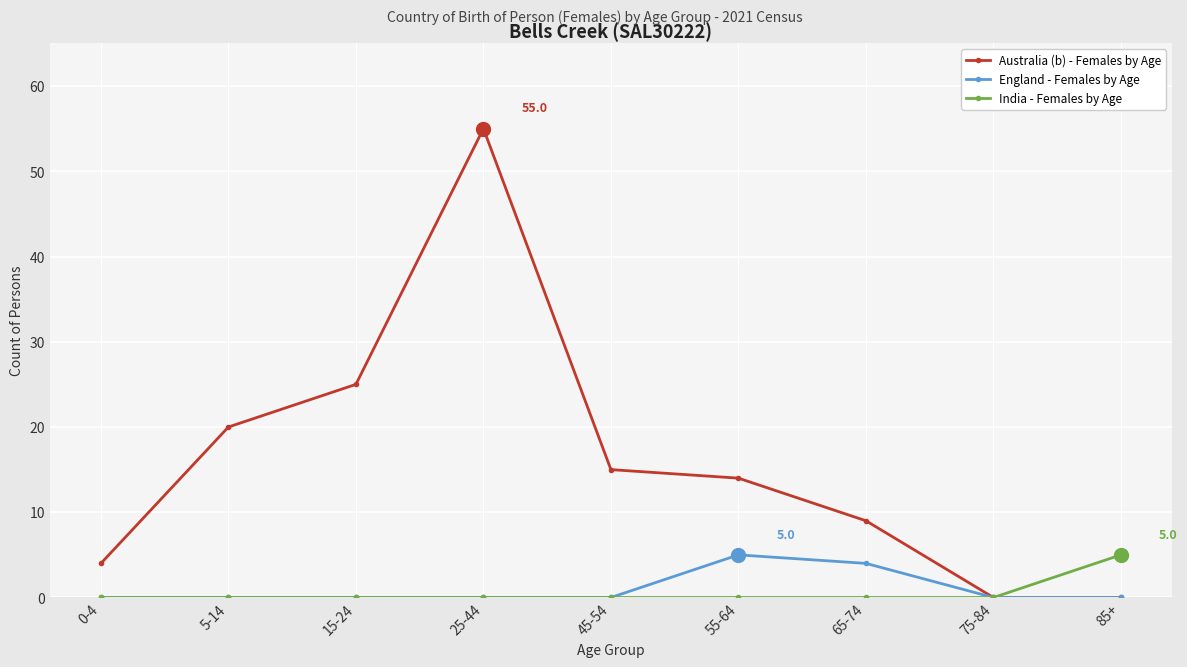

Reading left to right, what are all the values shown in this chart?

Australia (b) - Females by Age: 4	20	25	55	15	14	9	0	0
England - Females by Age: 0	0	0	0	0	5	4	0	0
India - Females by Age: 0	0	0	0	0	0	0	0	5